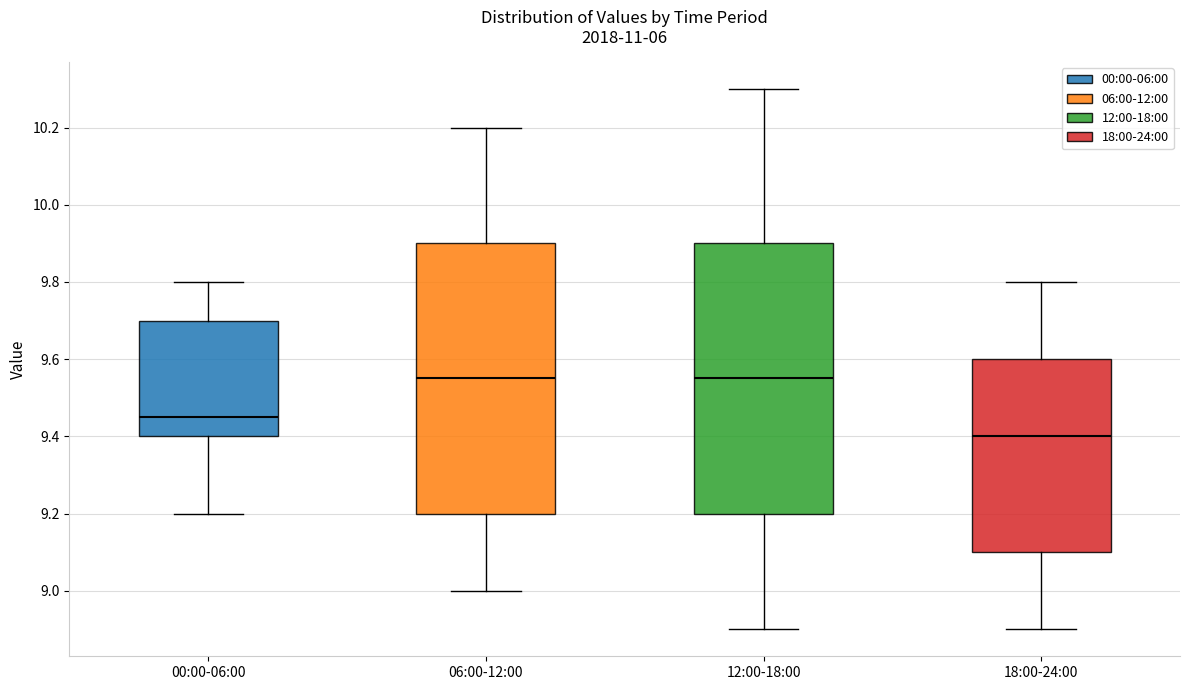

Which box has the lowest median line?

18:00-24:00